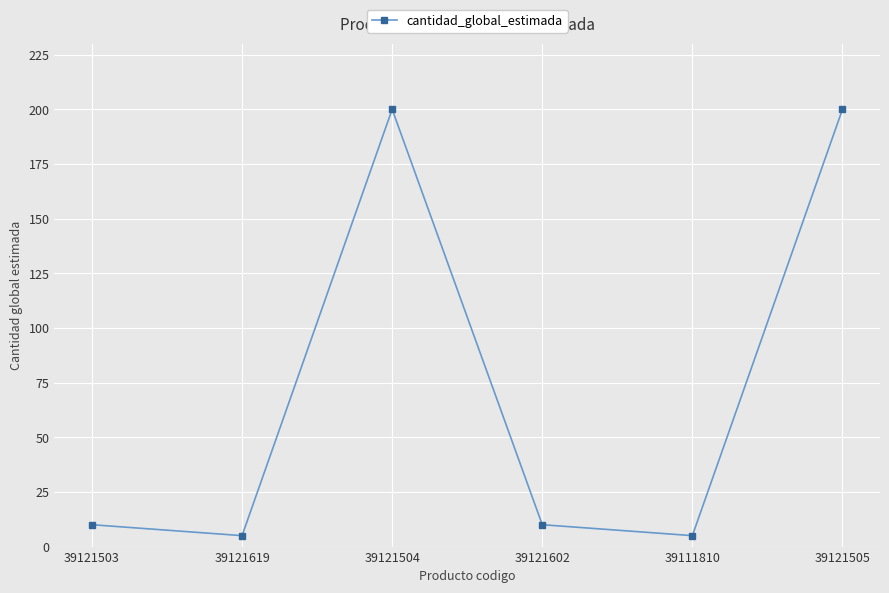

The chart shows a value of 274 at 39121505. True or false?

False